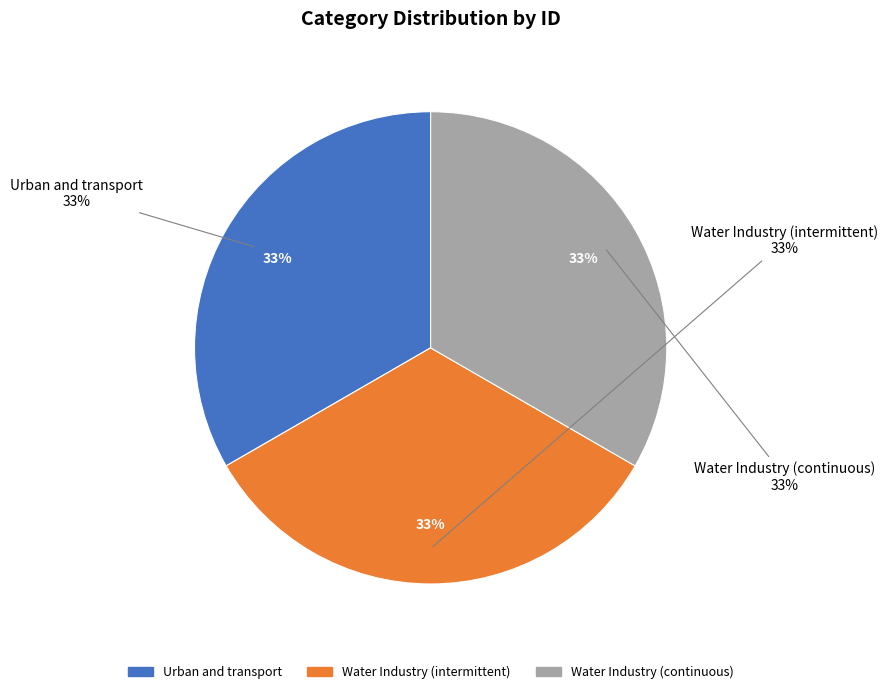

What percentage is the Water Industry (continuous) slice, to the nearest percent?

33%